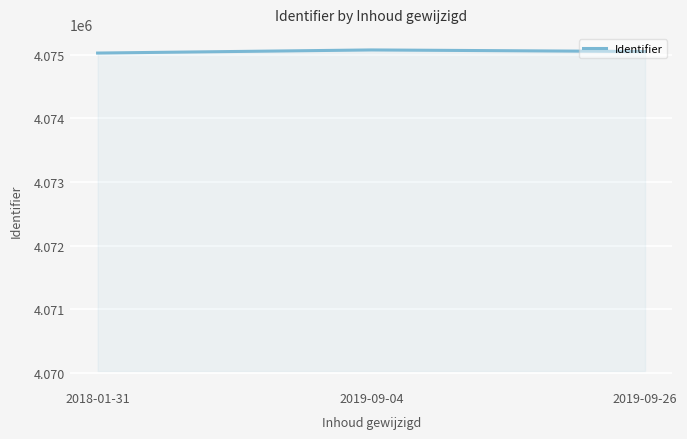

The value at 2018-01-31 is 5333535.0. True or false?

False